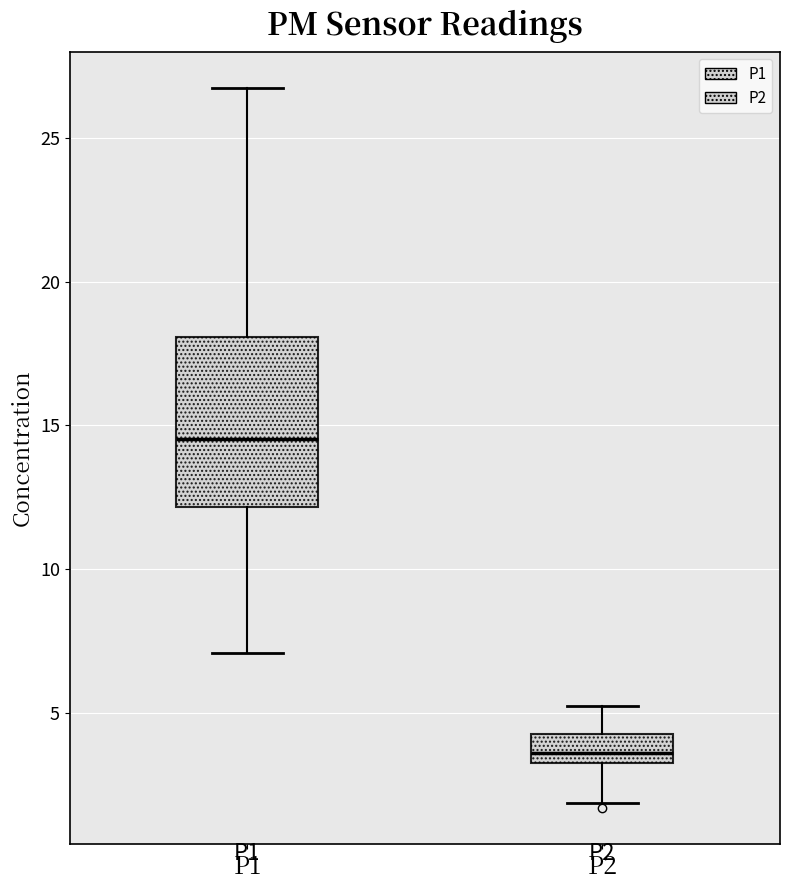

Which box has the highest median line?

P1